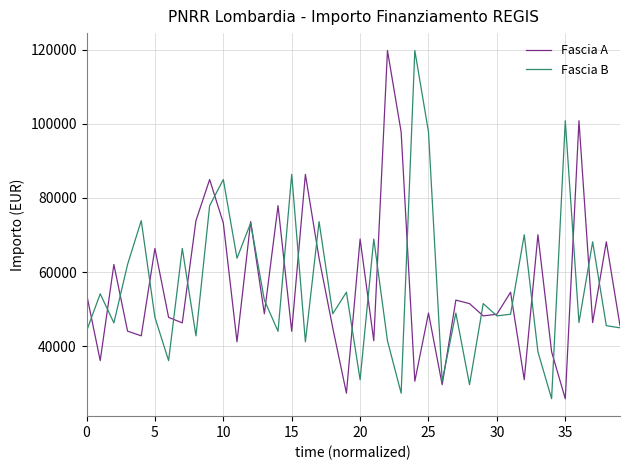

What is the difference between the second highest and minimum values in the Fascia B series?

75004.8